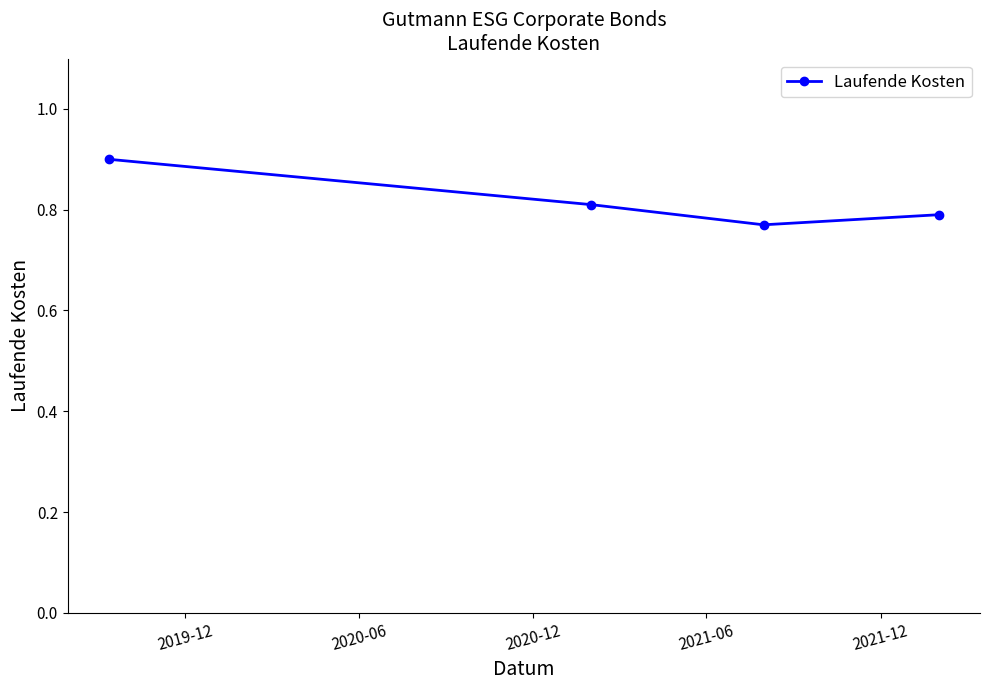

What is the value of the 1st point from the left?

0.9